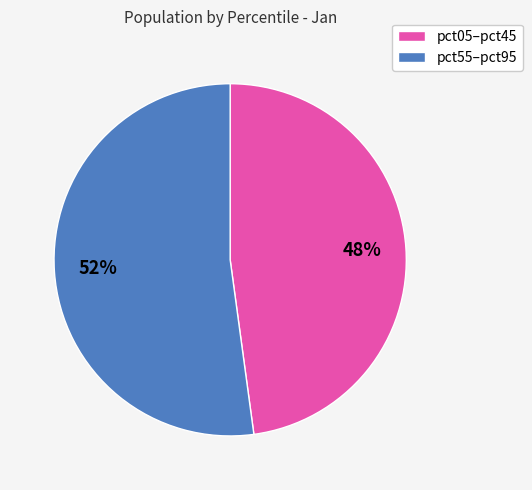

How many slices are in this pie chart?

2